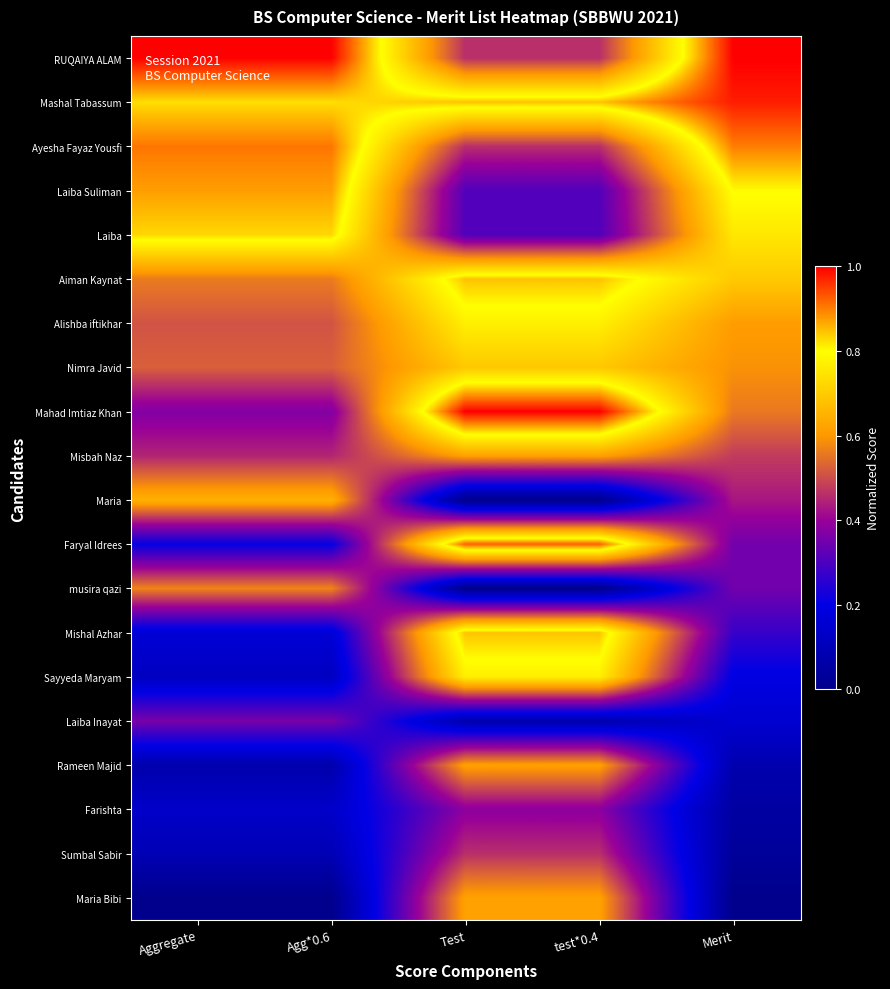

At which category is the sum across all series the highest?

Test